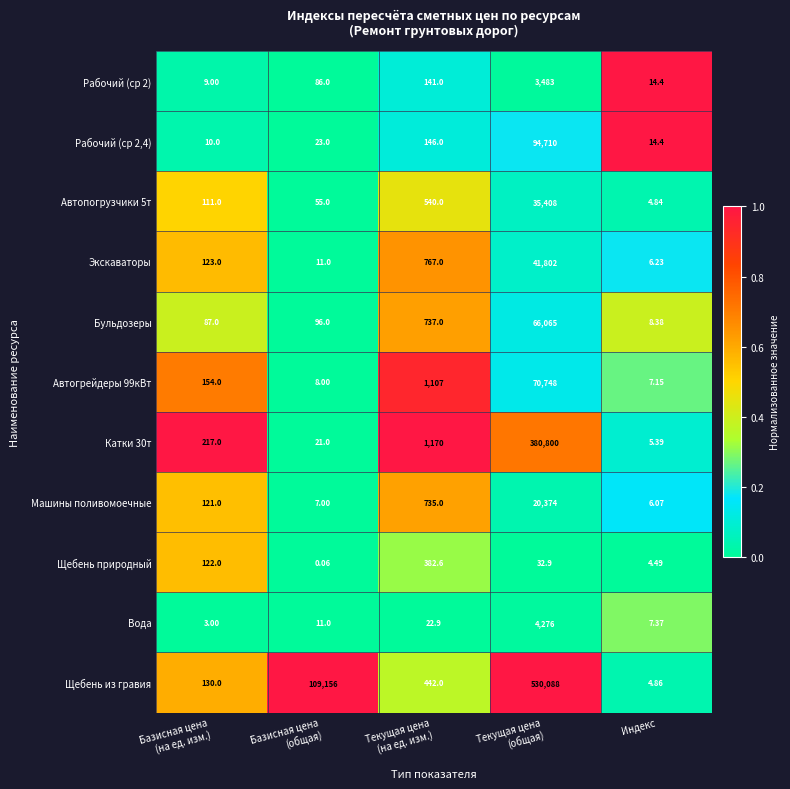

Which series has the widest spread of values?

Щебень из гравия